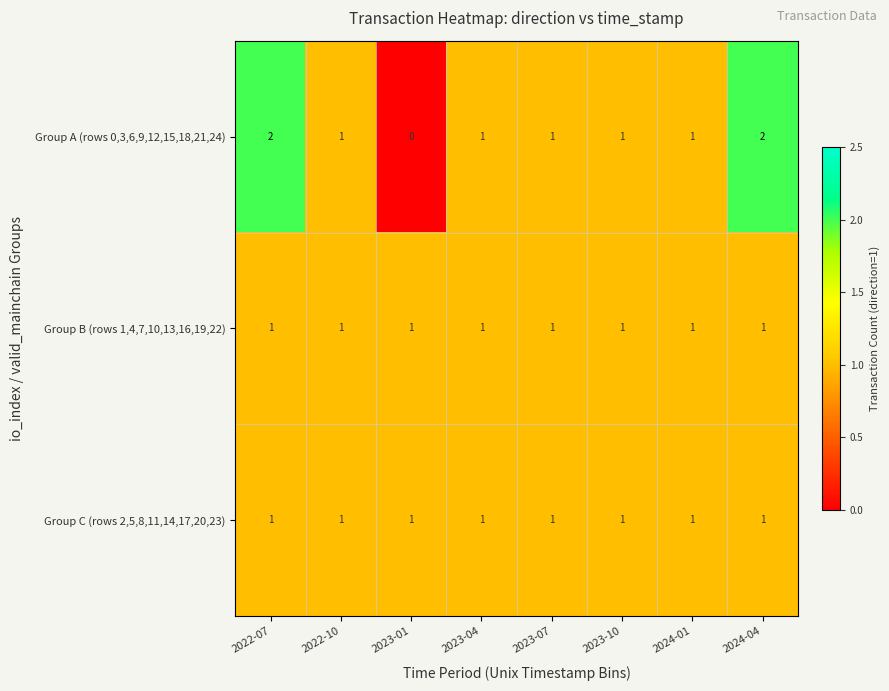

At which label does Group A (rows 0,3,6,9,12,15,18,21,24) first exceed 1?

2022-07